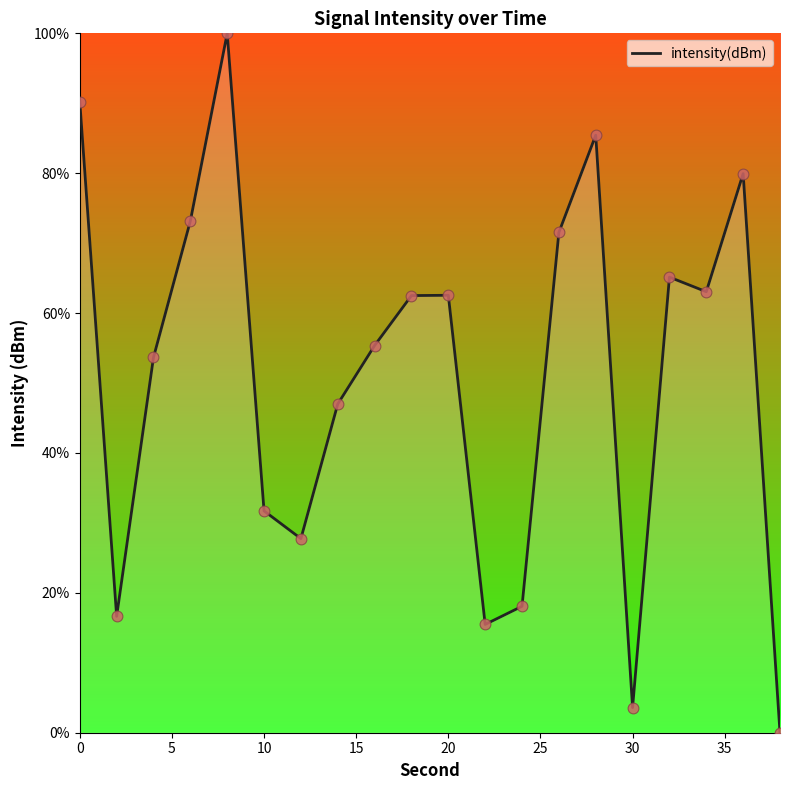

What is the difference between the maximum and minimum values?

100.0